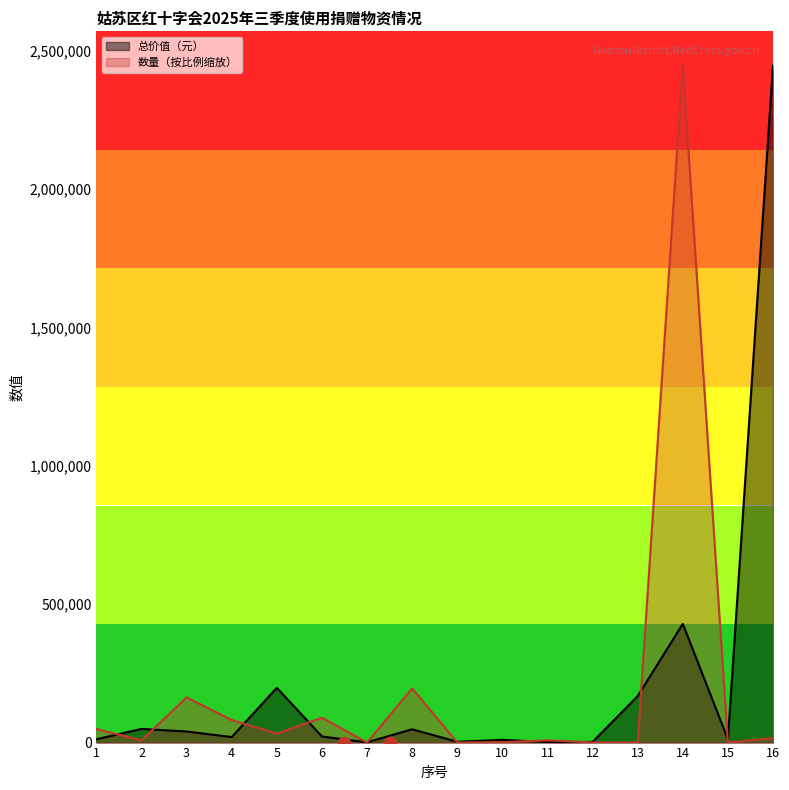

Which series has the largest total across all categories?

总价值（元）